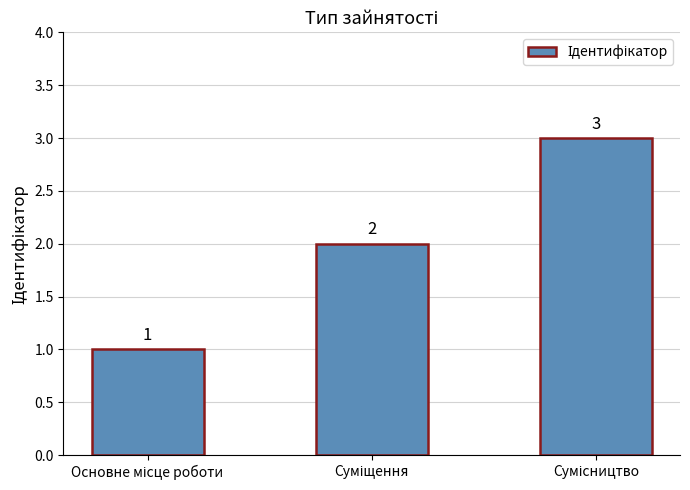

What is the value of the 1st bar from the left?

1